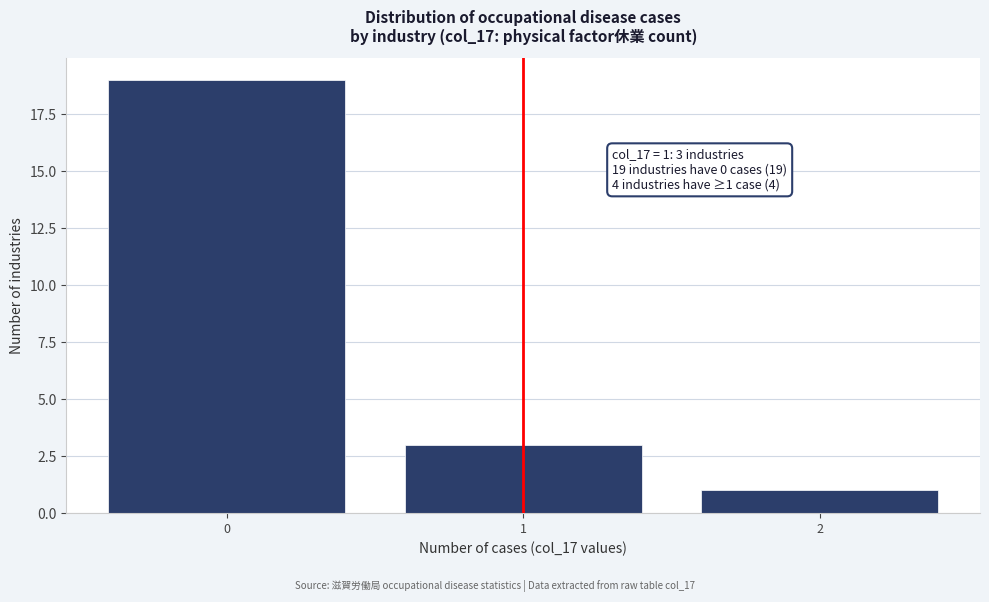

Reading right to left, what are all the values shown in this chart?

1	3	19